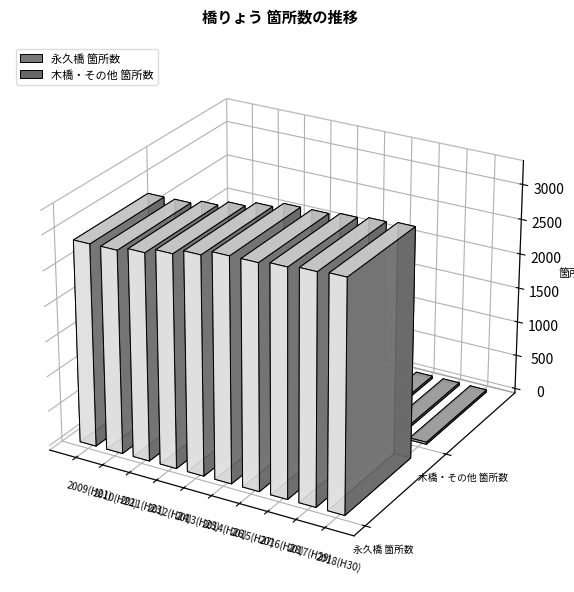

Which series has the widest spread of values?

永久橋 箇所数